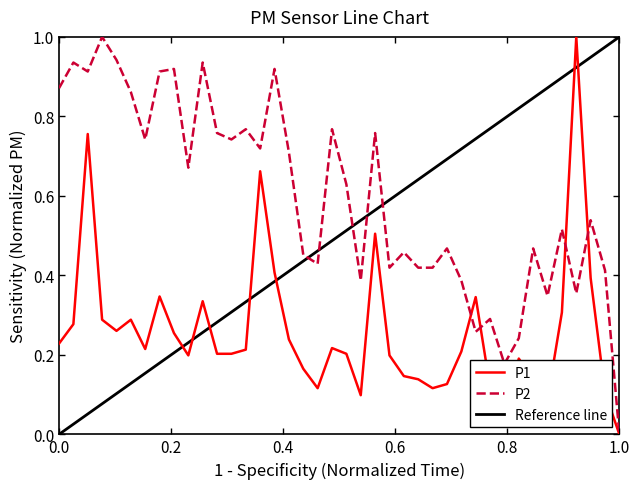

True or false: P1 and P2 cross at least once.

True